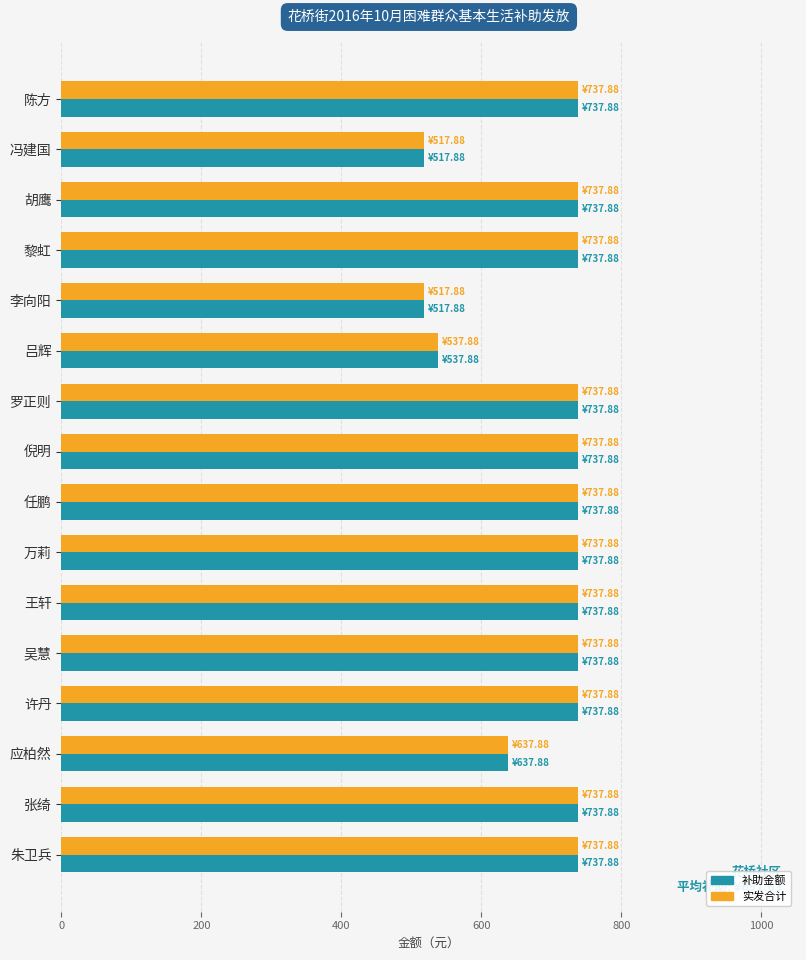

The value of 实发合计 at 任鹏 is 1065.2. True or false?

False